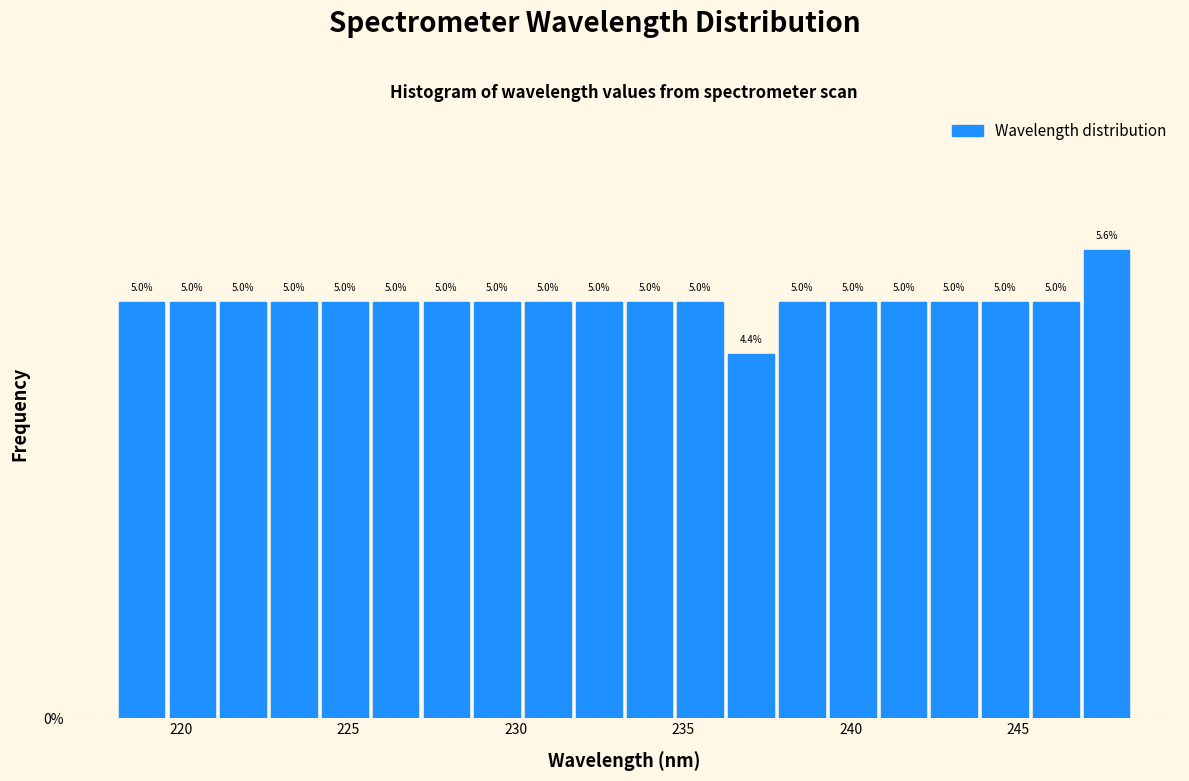

Read against the x-axis, roughly where is the centre of the tallest bar?

247.5